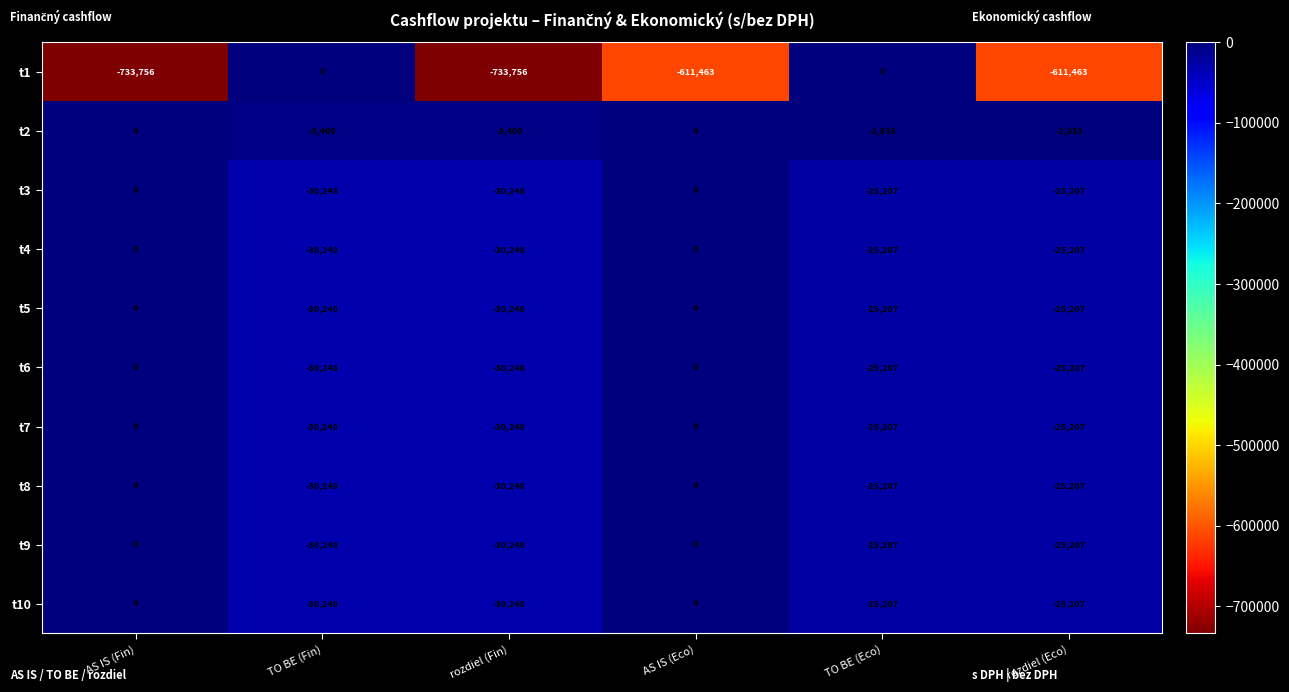

At which label does t10 first exceed -25207?

AS IS (Fin)